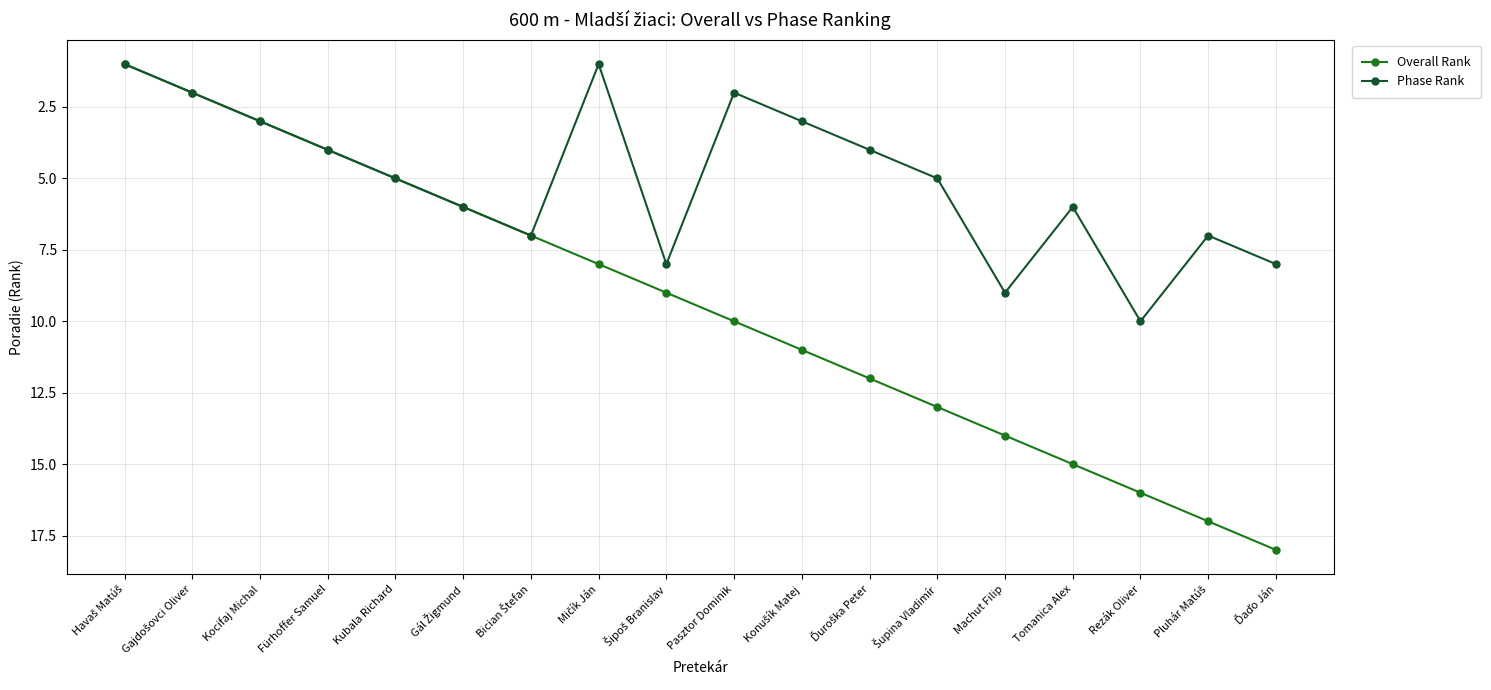

How many lines are shown in the chart?

2